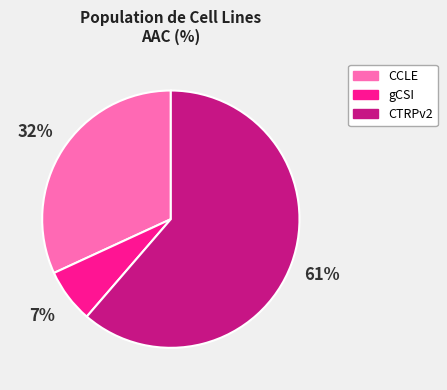

Which has a higher value, CCLE or gCSI?

CCLE